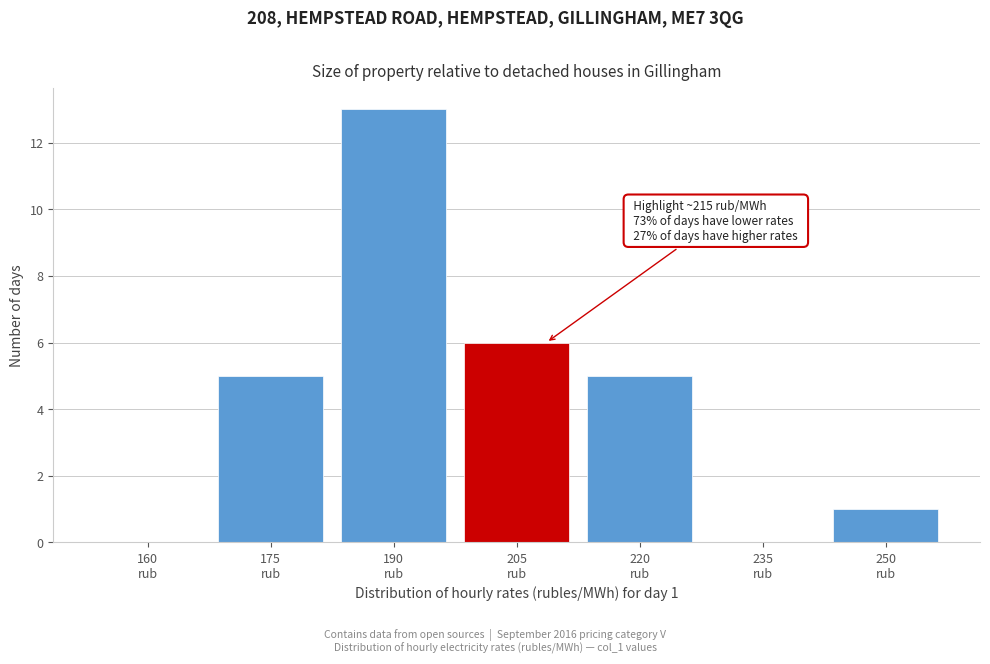

What is the greatest value displayed?

13